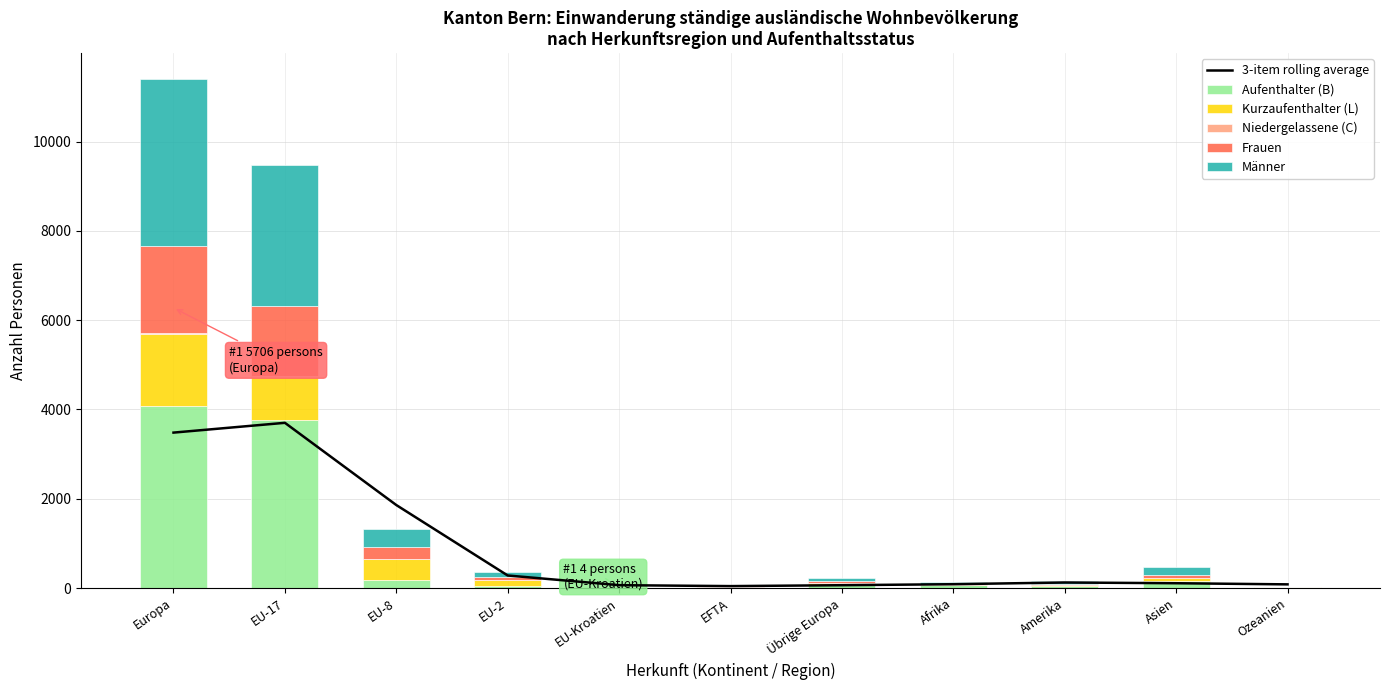

Reading right to left, transcribe all the data shown in this chart.

3-item rolling average: Ozeanien=82.0	Asien=107.3	Amerika=124.0	Afrika=85.7	Übrige Europa=63.0	EFTA=43.0	EU-Kroatien=64.0	EU-2=280.7	EU-8=1859.0	EU-17=3701.0	Europa=3481.7
Aufenthalter (B): Ozeanien=10.0	Asien=150.0	Amerika=51.0	Afrika=59.0	Übrige Europa=76.0	EFTA=7.0	EU-Kroatien=4.0	EU-2=46.0	EU-8=173.0	EU-17=3766.0	Europa=4072.0
Kurzaufenthalter (L): Ozeanien=4.0	Asien=82.0	Amerika=24.0	Afrika=5.0	Übrige Europa=40.0	EFTA=1.0	EU-Kroatien=0.0	EU-2=134.0	EU-8=485.0	EU-17=964.0	Europa=1624.0
Niedergelassene (C): Ozeanien=0.0	Asien=0.0	Amerika=1.0	Afrika=0.0	Übrige Europa=1.0	EFTA=0.0	EU-Kroatien=0.0	EU-2=0.0	EU-8=0.0	EU-17=9.0	Europa=10.0
Frauen: Ozeanien=5.0	Asien=68.0	Amerika=17.0	Afrika=16.0	Übrige Europa=47.0	EFTA=4.0	EU-Kroatien=1.0	EU-2=71.0	EU-8=254.0	EU-17=1578.0	Europa=1955.0
Männer: Ozeanien=9.0	Asien=164.0	Amerika=59.0	Afrika=48.0	Übrige Europa=70.0	EFTA=4.0	EU-Kroatien=3.0	EU-2=109.0	EU-8=404.0	EU-17=3161.0	Europa=3751.0